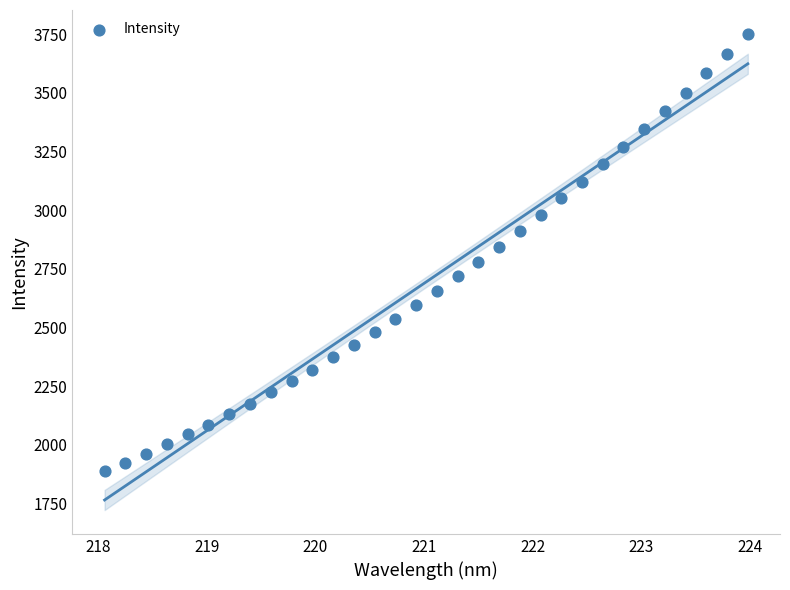

What is the range of Y values (max minus min)?

1863.8